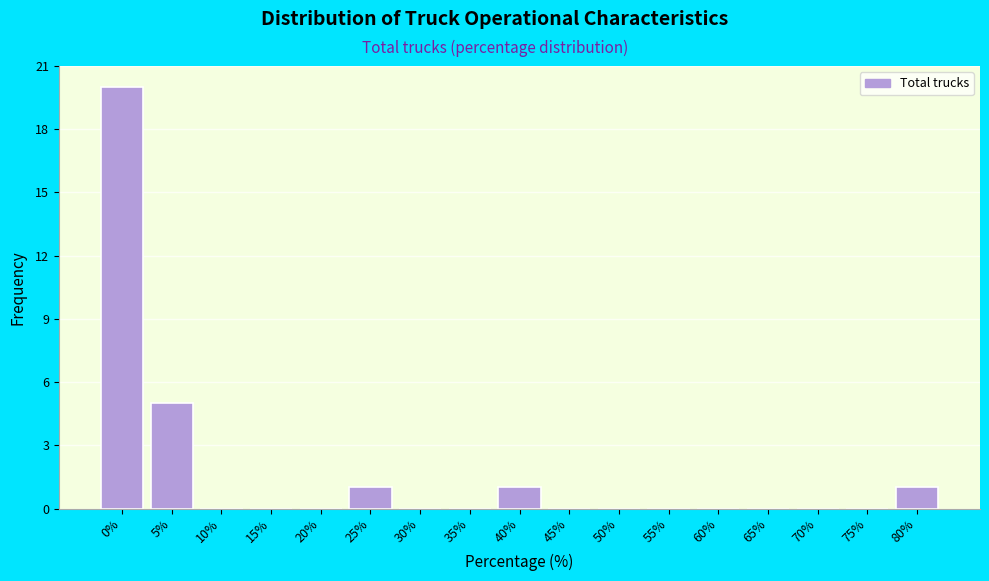

Reading left to right, list all the values displayed in this chart.

0%=20	5%=5	10%=0	15%=0	20%=0	25%=1	30%=0	35%=0	40%=1	45%=0	50%=0	55%=0	60%=0	65%=0	70%=0	75%=0	80%=1